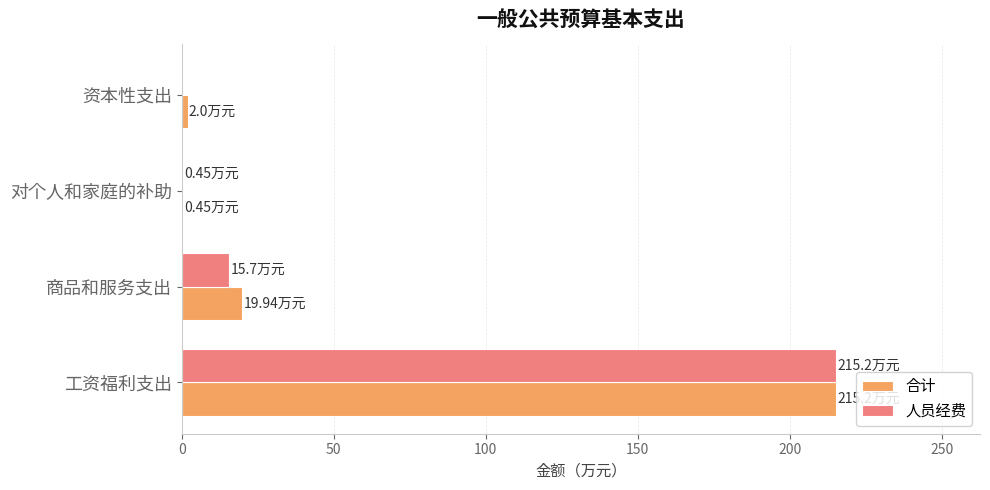

Is the value of 人员经费 at 对个人和家庭的补助 greater than the value of 合计 at 工资福利支出?

No